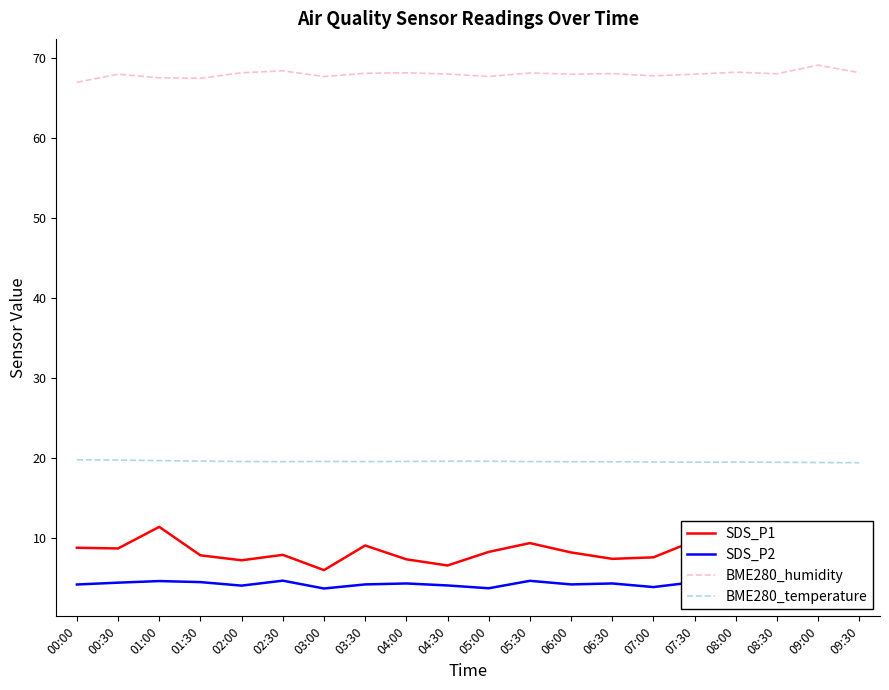

At 08:30, list the series in order from smallest to largest.

SDS_P2, SDS_P1, BME280_temperature, BME280_humidity